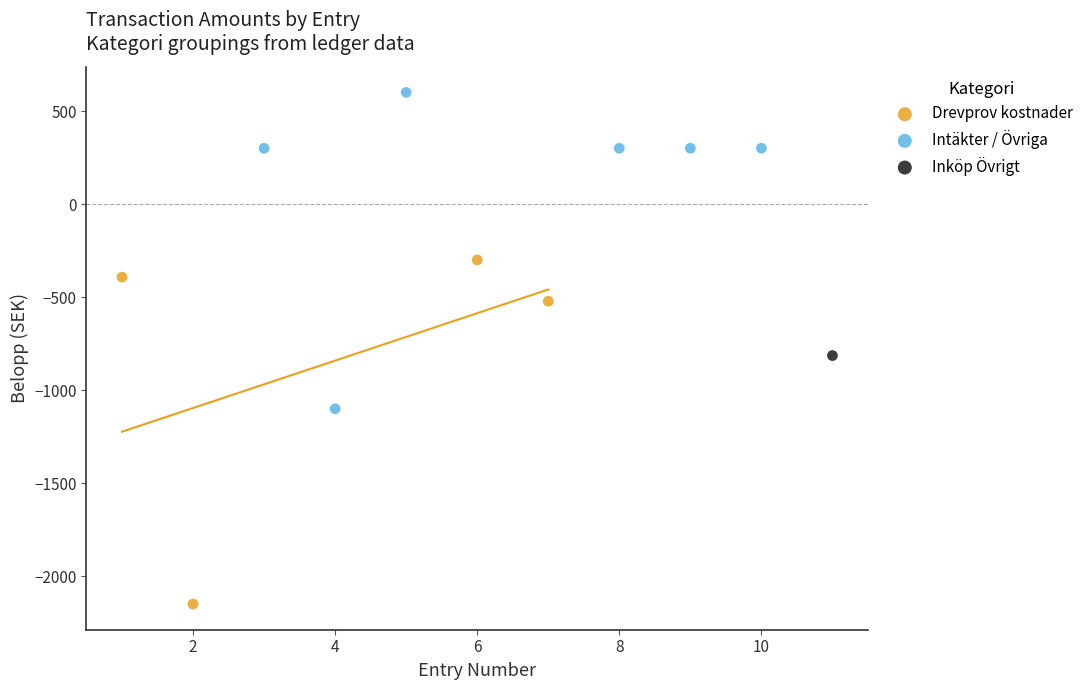

What are all the series names shown in the legend?

Drevprov kostnader, Intäkter / Övriga, Inköp Övrigt